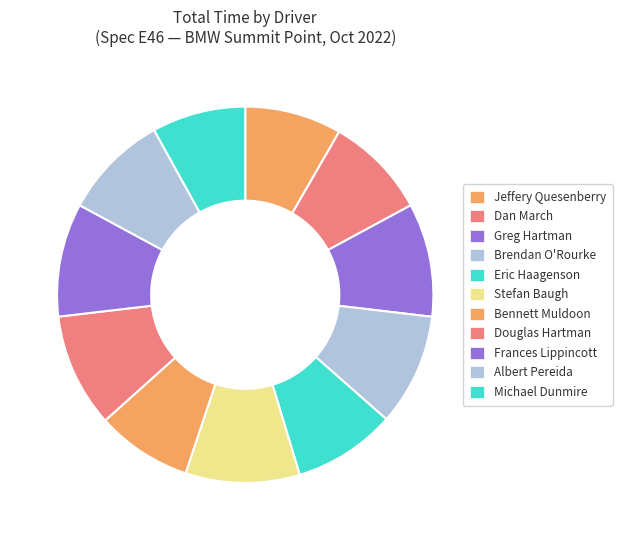

Rank the categories by value from lowest to highest.

Michael Dunmire, Bennett Muldoon, Jeffery Quesenberry, Dan March, Eric Haagenson, Albert Pereida, Brendan O'Rourke, Frances Lippincott, Greg Hartman, Douglas Hartman, Stefan Baugh